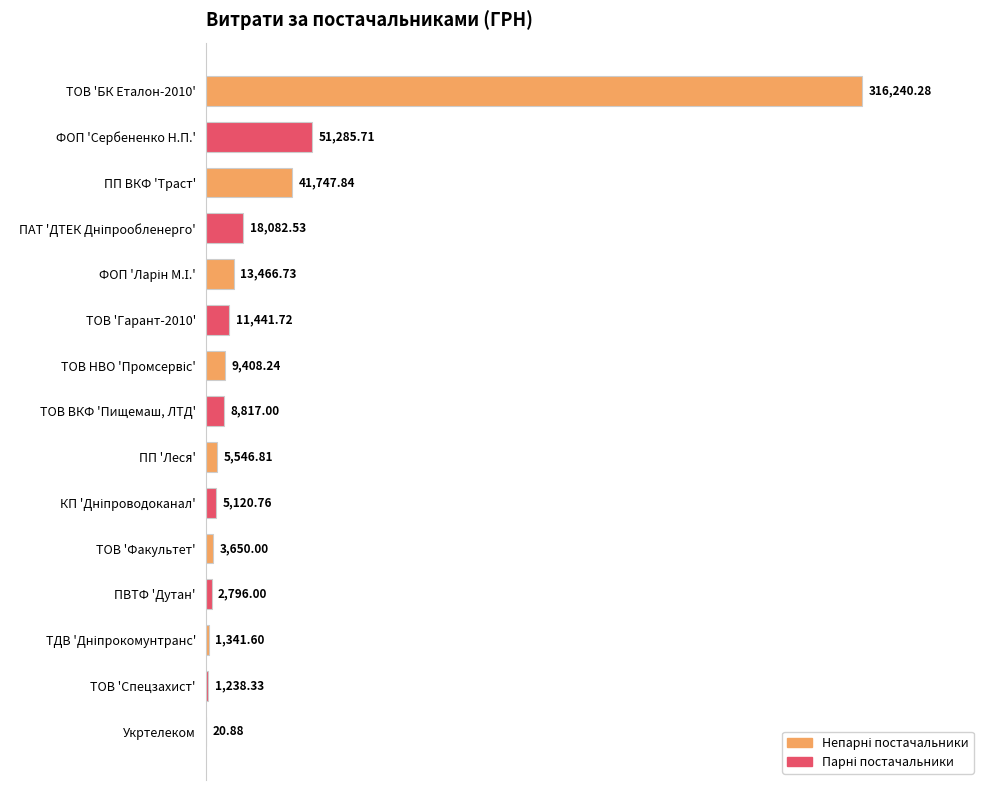

At which label is the value closest to 158130?

ФОП 'Сербененко Н.П.'